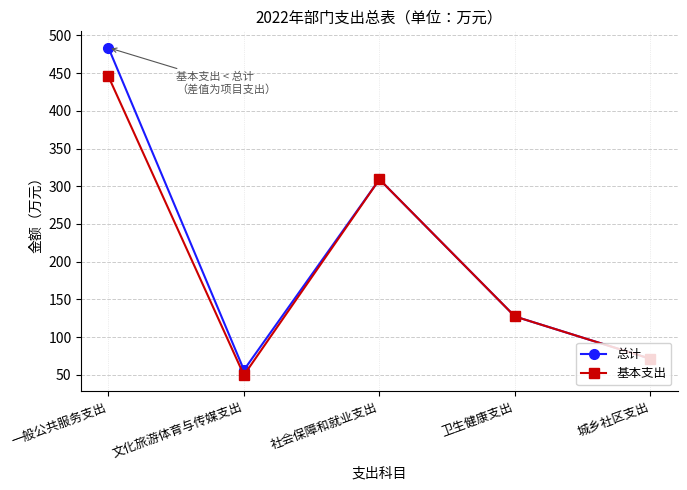

What is the label of the 4th point from the right?

文化旅游体育与传媒支出